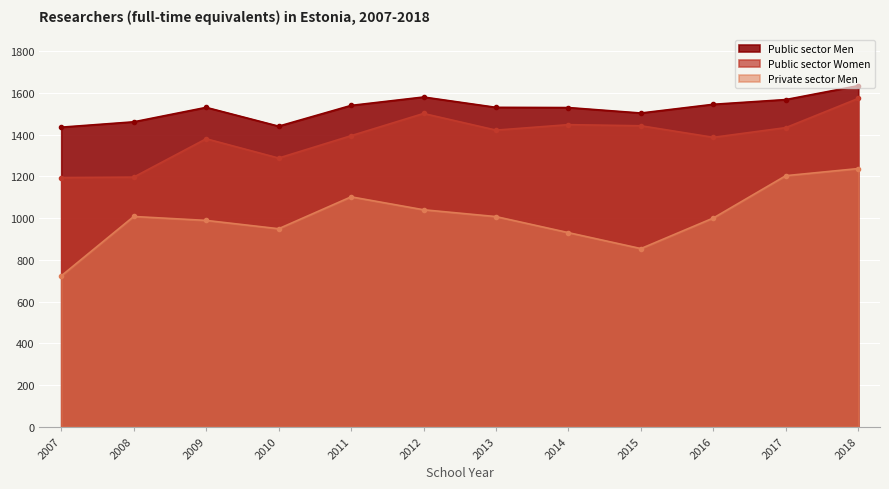

True or false: Private sector Men and Public sector Women intersect in this chart.

False